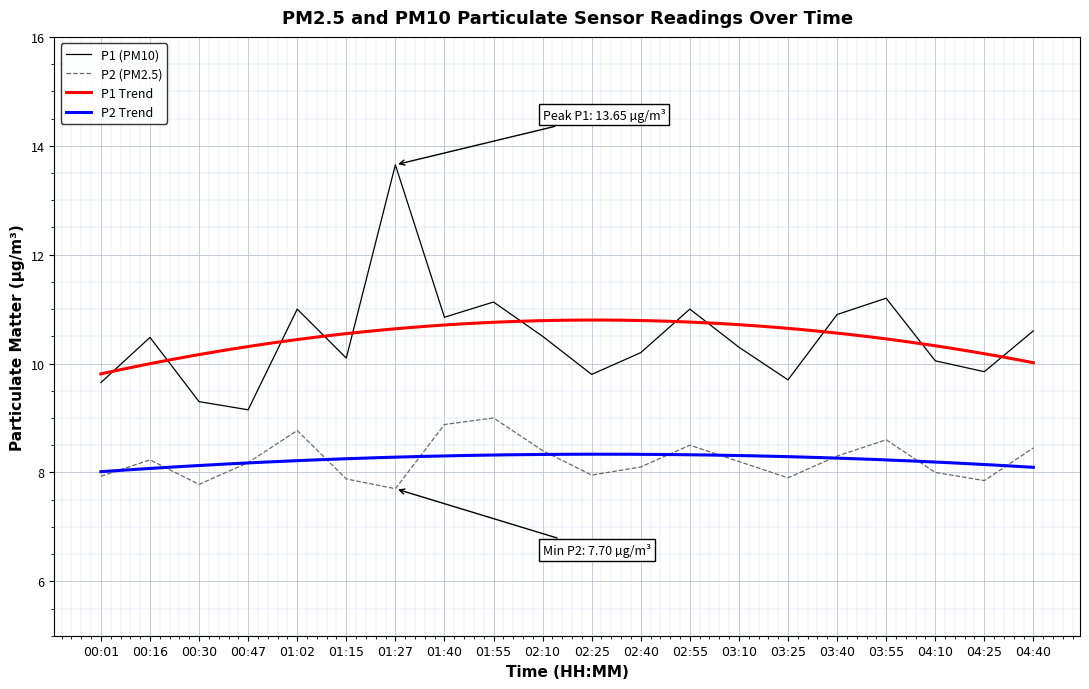

True or false: P1 has more than 0 points higher than both neighbors.

True